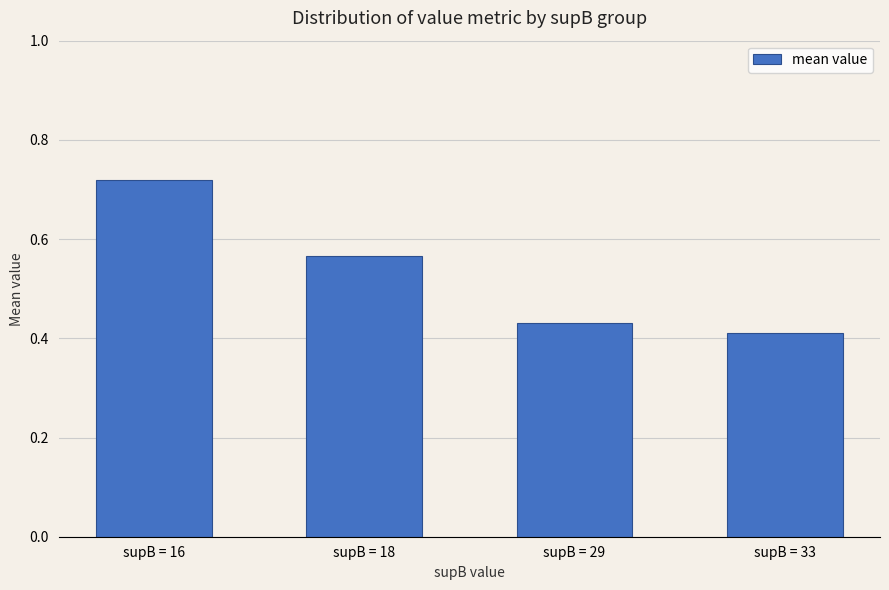

What is the sum of all values?

2.1